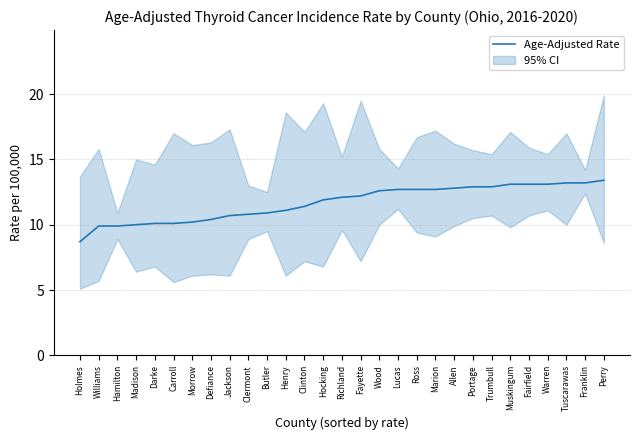

Between Trumbull and Williams, which is larger?

Trumbull